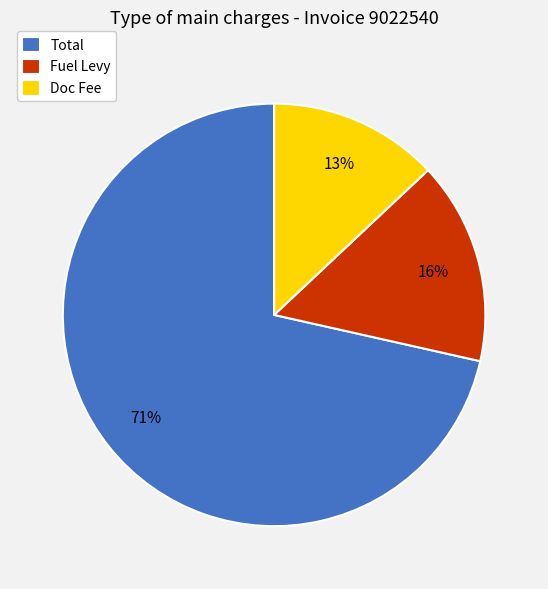

Which slice is the largest?

Total